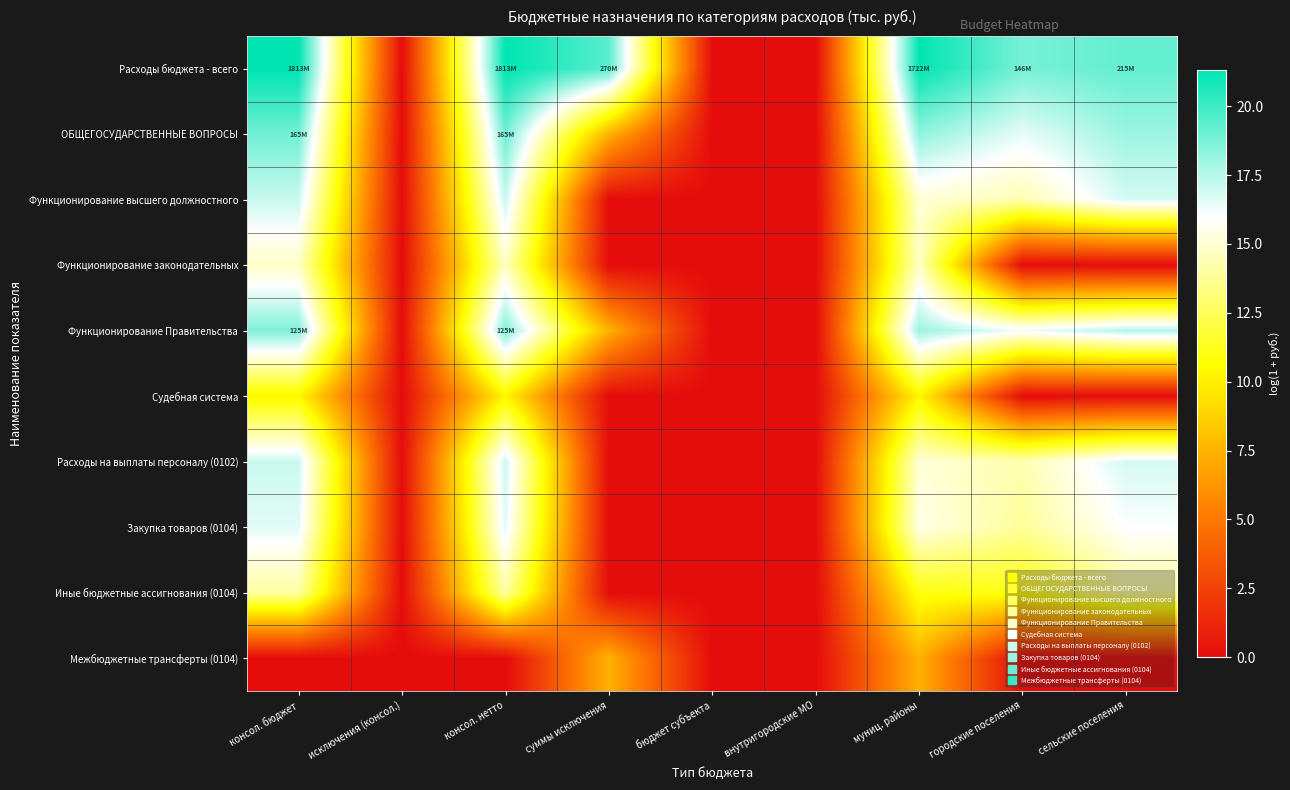

Reading right to left, transcribe all the data shown in this chart.

Расходы бюджета - всего: сельские поселения=19.2	городские поселения=18.8	муниц. районы=21.3	внутригородские МО=0.0	бюджет субъекта=0.0	суммы исключения=19.4	консол. нетто=21.3	исключения (консол.)=0.0	консол. бюджет=21.3
ОБЩЕГОСУДАРСТВЕННЫЕ ВОПРОСЫ: сельские поселения=18.0	городские поселения=16.5	муниц. районы=18.3	внутригородские МО=0.0	бюджет субъекта=0.0	суммы исключения=7.4	консол. нетто=18.9	исключения (консол.)=0.0	консол. бюджет=18.9
Функционирование высшего должностного: сельские поселения=16.9	городские поселения=14.4	муниц. районы=15.1	внутригородские МО=0.0	бюджет субъекта=0.0	суммы исключения=0.0	консол. нетто=17.1	исключения (консол.)=0.0	консол. бюджет=17.1
Функционирование законодательных: сельские поселения=0.0	городские поселения=0.0	муниц. районы=14.8	внутригородские МО=0.0	бюджет субъекта=0.0	суммы исключения=0.0	консол. нетто=14.8	исключения (консол.)=0.0	консол. бюджет=14.8
Функционирование Правительства: сельские поселения=17.6	городские поселения=16.3	муниц. районы=18.0	внутригородские МО=0.0	бюджет субъекта=0.0	суммы исключения=7.4	консол. нетто=18.6	исключения (консол.)=0.0	консол. бюджет=18.6
Судебная система: сельские поселения=0.0	городские поселения=0.0	муниц. районы=10.3	внутригородские МО=0.0	бюджет субъекта=0.0	суммы исключения=0.0	консол. нетто=10.3	исключения (консол.)=0.0	консол. бюджет=10.3
Расходы на выплаты персоналу (0102): сельские поселения=16.9	городские поселения=14.4	муниц. районы=15.1	внутригородские МО=0.0	бюджет субъекта=0.0	суммы исключения=0.0	консол. нетто=17.1	исключения (консол.)=0.0	консол. бюджет=17.1
Закупка товаров (0104): сельские поселения=16.0	городские поселения=13.9	муниц. районы=15.5	внутригородские МО=0.0	бюджет субъекта=0.0	суммы исключения=0.0	консол. нетто=16.6	исключения (консол.)=0.0	консол. бюджет=16.6
Иные бюджетные ассигнования (0104): сельские поселения=14.0	городские поселения=11.0	муниц. районы=11.0	внутригородские МО=0.0	бюджет субъекта=0.0	суммы исключения=0.0	консол. нетто=14.1	исключения (консол.)=0.0	консол. бюджет=14.1
Межбюджетные трансферты (0104): сельские поселения=0.0	городские поселения=0.0	муниц. районы=7.4	внутригородские МО=0.0	бюджет субъекта=0.0	суммы исключения=7.4	консол. нетто=0.0	исключения (консол.)=0.0	консол. бюджет=0.0